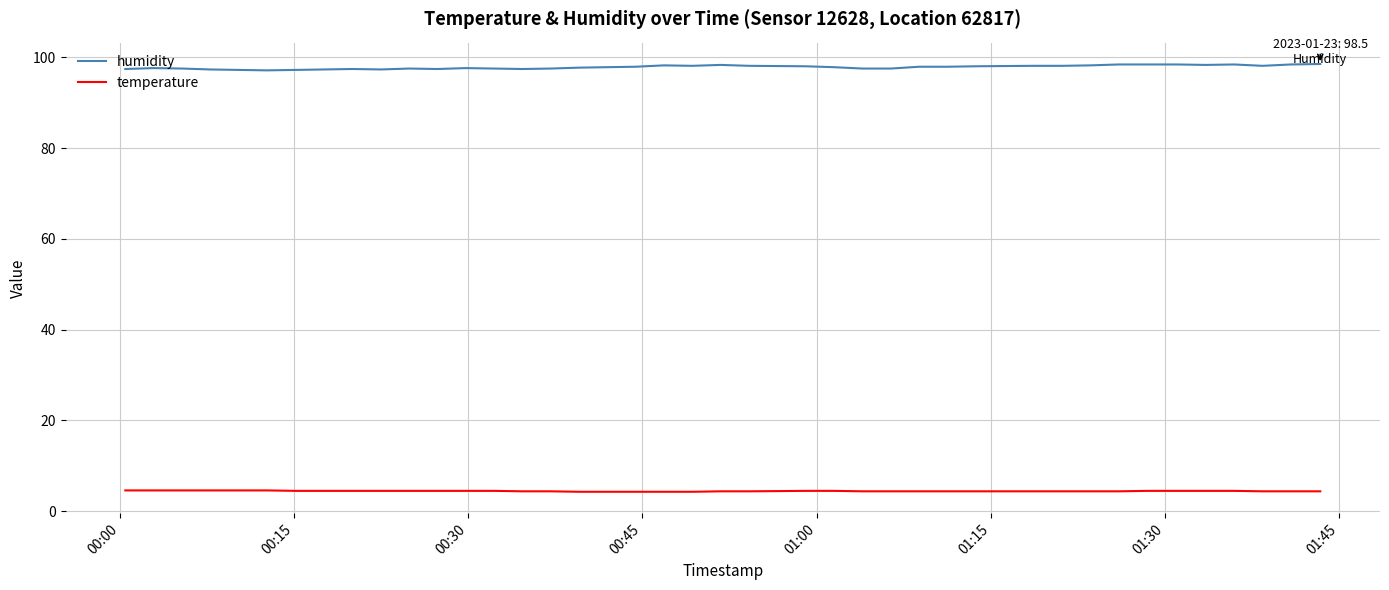

What is the minimum value for humidity?

97.1